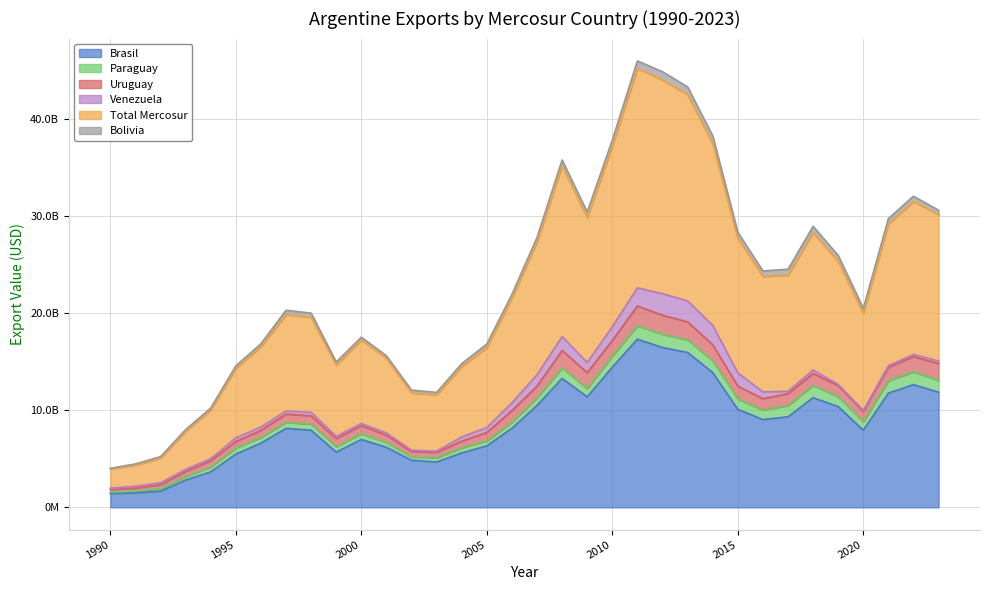

Reading right to left, transcribe all the data shown in this chart.

Brasil: 11857829712.3	12637879351.1	11761549085.9	7941610265.9	10371898043.2	11291469611.4	9325917873.8	9039636902.1	10098822690.2	13882799796.6	15949074201.2	16456999454.8	17318657392.3	14433639309.8	11379790026.2	13273278598.8	10498013506.7	8140968044.4	6335080235.6	5605073068.0	4666358069.0	4848035385.0	6187822527.0	6990801567.0	5689510650.0	7949267875.0	8133104105.0	6614832290.0	5484131391.0	3654832029.0	2814206808.0	1671349991.0	1488514762.0	1422660383.0
Paraguay: 1205406357.8	1322268695.5	1292409283.3	875993026.6	1016455730.0	1253172663.0	1155993526.5	982820920.7	1054796363.5	1215305800.9	1298734564.0	1368077807.8	1367480872.0	1155900771.0	845357930.0	1087837917.3	779026970.8	622706136.0	509390953.1	522444187.0	445671666.0	344718394.0	500184616.0	595531479.0	564295815.0	621988401.0	623502776.0	584224202.0	631377930.0	498500101.0	357800180.0	271937201.0	177850531.0	147361064.0
Uruguay: 1738737543.4	1562292292.5	1356499618.3	1063170554.1	1149386348.0	1243259759.4	1223602800.9	1161912073.3	1331072399.8	1649573094.0	1845330090.8	1954386832.4	2052926290.7	1588046834.0	1646293695.3	1800417329.3	1206586292.7	1198717900.8	864425673.9	683671600.0	544686756.0	545297262.0	746215825.0	824221153.0	819632222.0	850132360.0	844038995.0	726257273.0	663340361.0	650382997.0	511959792.0	383629745.0	310779486.0	262565153.0
Venezuela: 258046196.4	227340083.0	175157346.8	103952745.1	126156880.3	358991417.5	246173940.6	706919207.2	1370005963.0	1987166181.6	2156780835.5	2220365751.8	1867143245.1	1426227528.4	1042565155.4	1419683673.3	1178485817.2	809479939.9	513386093.0	438111765.0	139752819.0	148469895.0	234988138.0	217788279.0	247217989.0	363764052.0	315344118.0	351315580.0	377735504.0	211197448.0	229096282.0	203616035.0	200791909.0	143584264.0
Total Mercosur: 15060019840.0	15749780352.0	14585615296.0	9984726656.0	12663897216.0	14146893376.0	11951688064.0	11891289024.0	13854697600.0	18734845056.0	21249919616.0	21999829760.0	22606208000.0	18603814528.0	14914006720.0	17581217728.0	13662112640.0	10771872064.0	8222282944.0	7249300640.0	5796469312.0	5886520992.0	7669211106.0	8628342478.0	7320656676.0	9785152688.0	9915989994.0	8276629345.0	7156585186.0	5014912575.0	3913063062.0	2530532972.0	2177936688.0	1976170864.0
Bolivia: 472074183.5	543456810.0	564229567.6	523177433.1	615485421.0	643985547.7	616594129.7	562974039.0	621854385.0	792184702.4	793097529.5	852160026.5	757408842.1	608412415.7	580937847.9	606850111.4	463501190.9	380544138.8	380078913.6	298543094.0	242200963.0	300362886.0	269283364.0	268840104.0	323101263.0	431302262.0	464264789.0	291631728.0	254023709.0	192389450.0	177988861.0	160778264.0	114903684.0	65801693.0